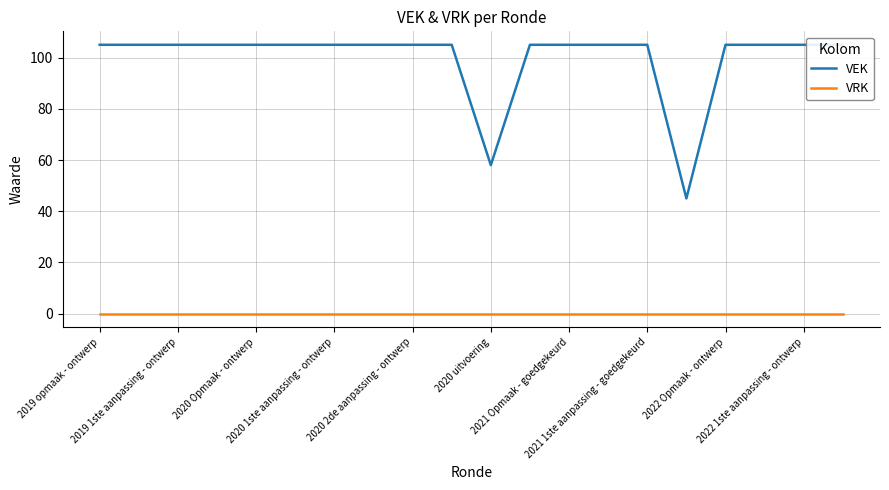

At which category is the sum across all series the highest?

2019 opmaak - ontwerp